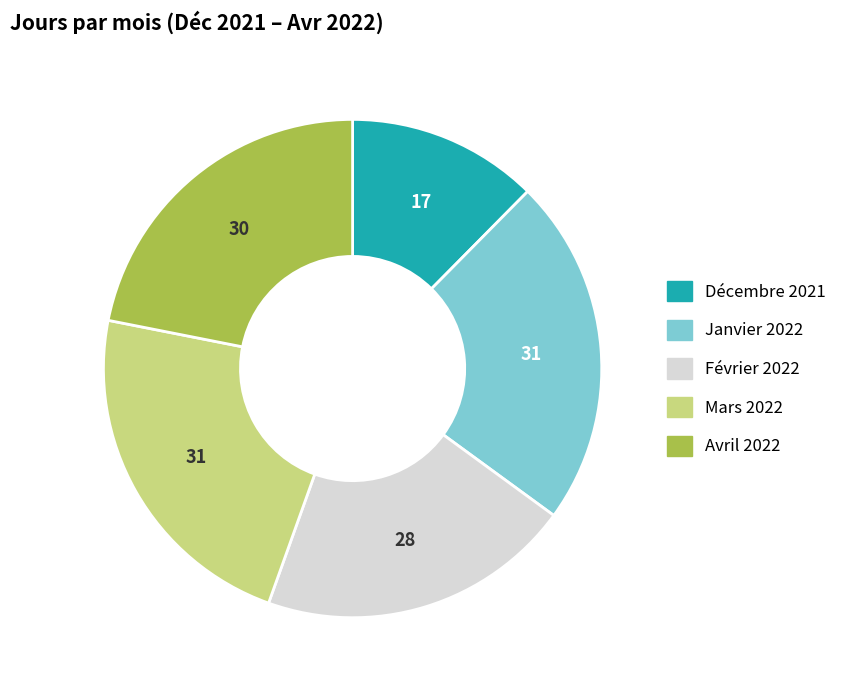

True or false: Janvier 2022 accounts for 23% of the total.

True